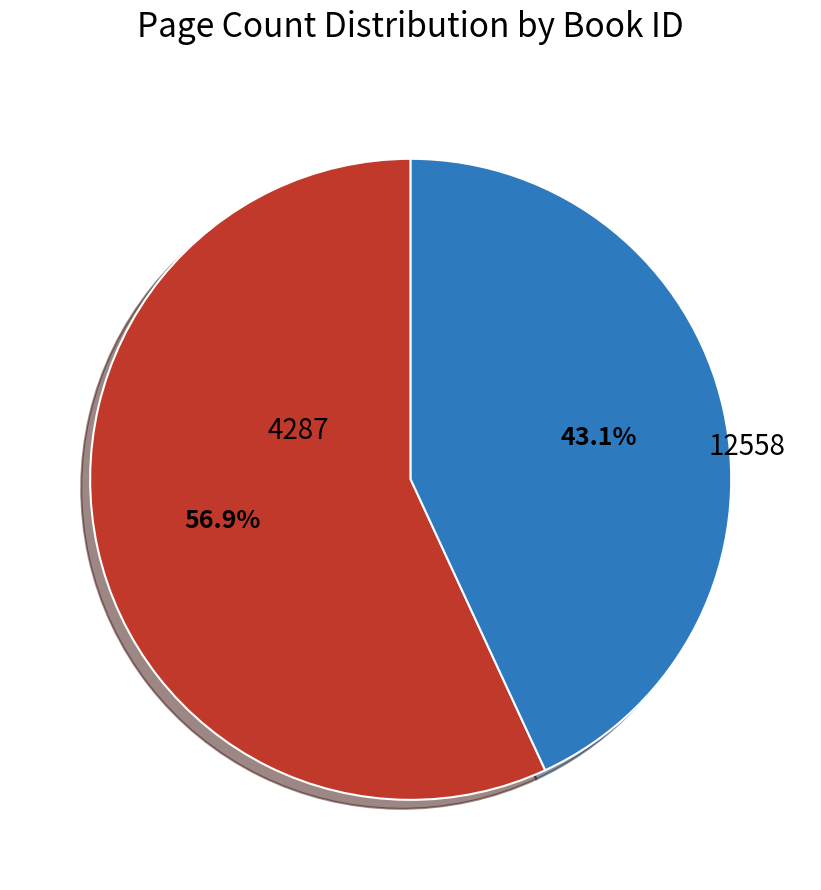

Rank the categories by value from lowest to highest.

12558, 4287